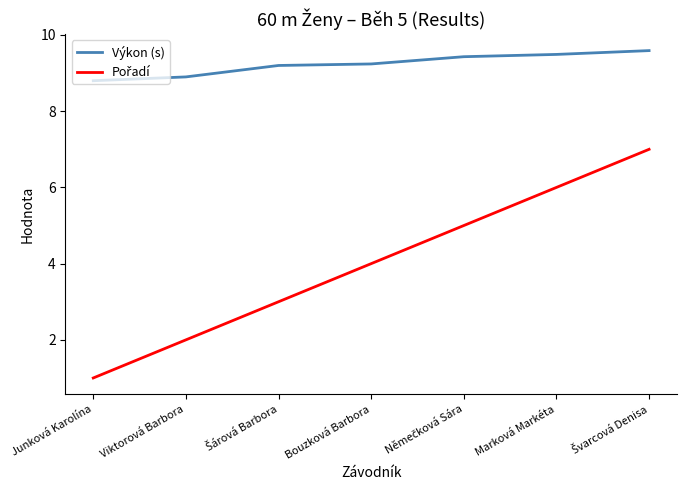

Read the Výkon (s) value at Marková Markéta.

9.5